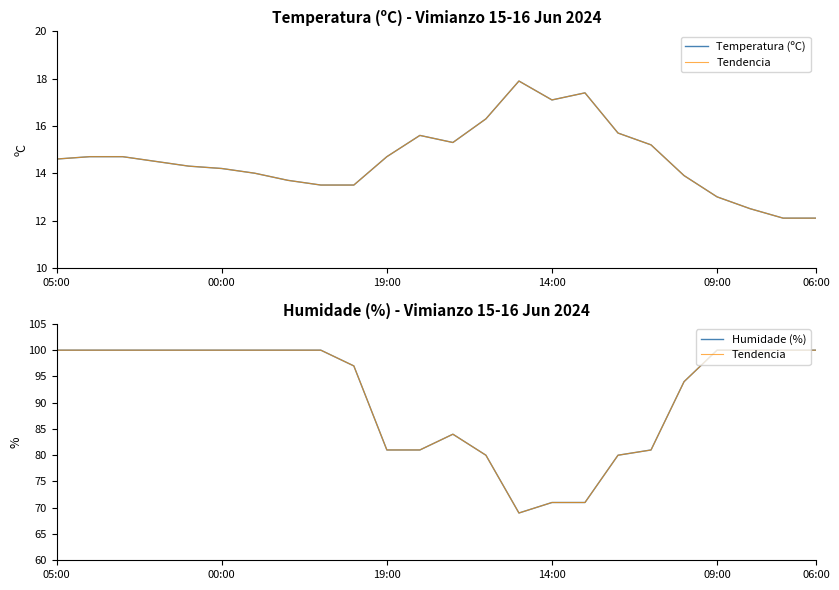

At 19, list the series in order from largest to smallest.

Tendencia, Humidade (%), Temperatura (ºC)